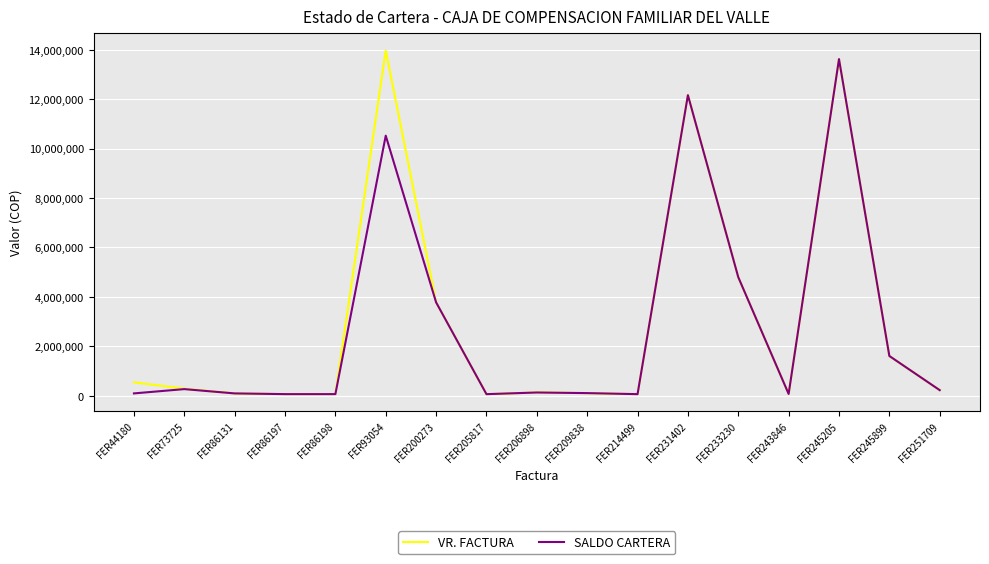

What is the difference between the maximum and minimum values in the SALDO CARTERA series?

13555219